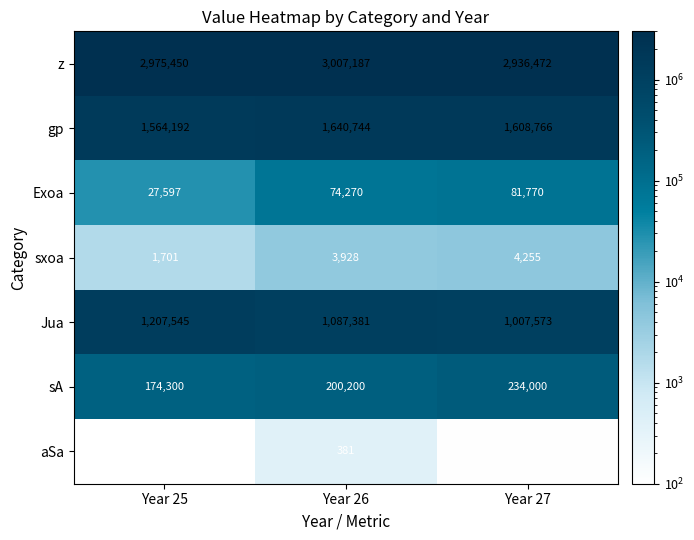

What is the total value across all series at Year 27?

5872941